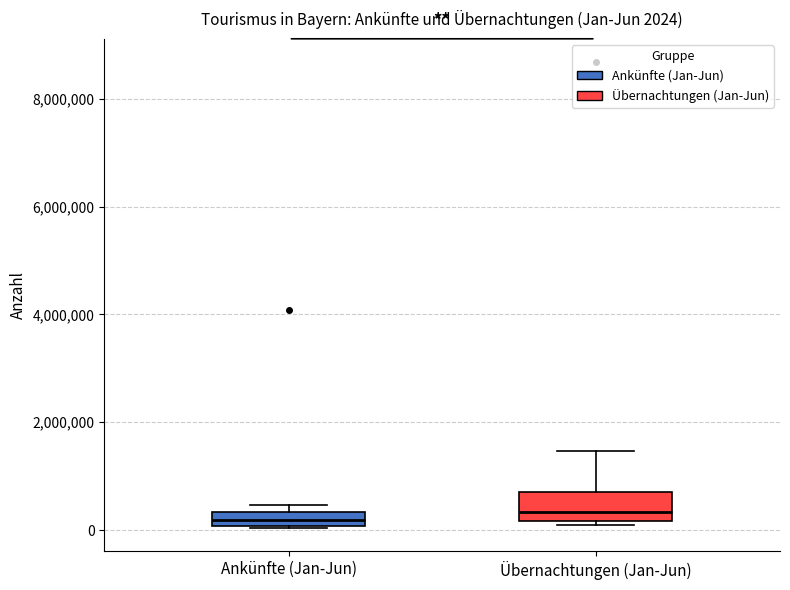

Which box is the tallest, from its lower edge to its upper edge?

Übernachtungen (Jan-Jun)